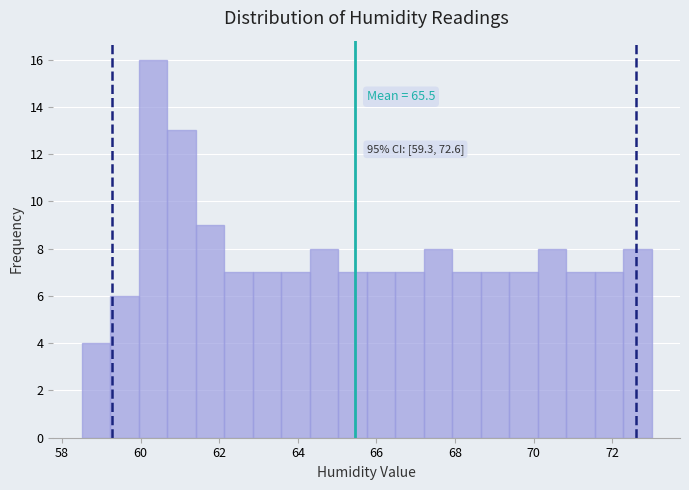

Read against the x-axis, roughly where is the centre of the tallest bar?

60.4